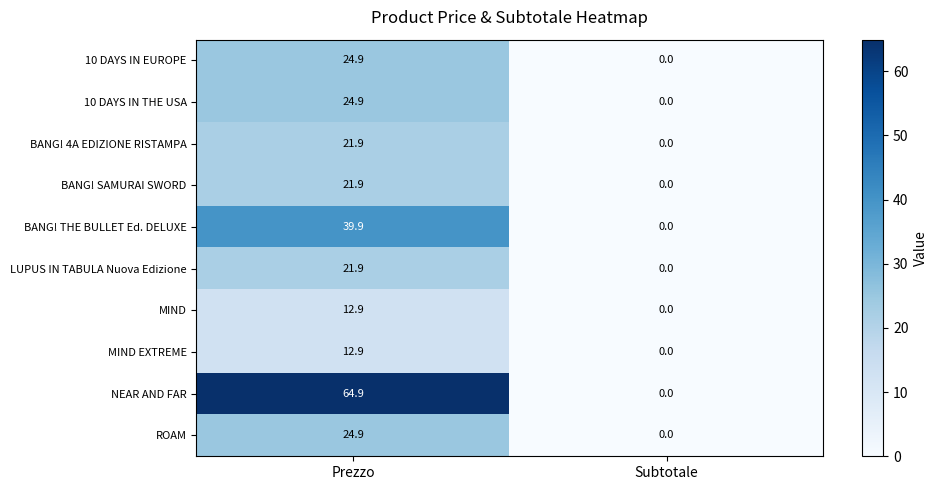

How many values in 10 DAYS IN EUROPE are above zero?

1